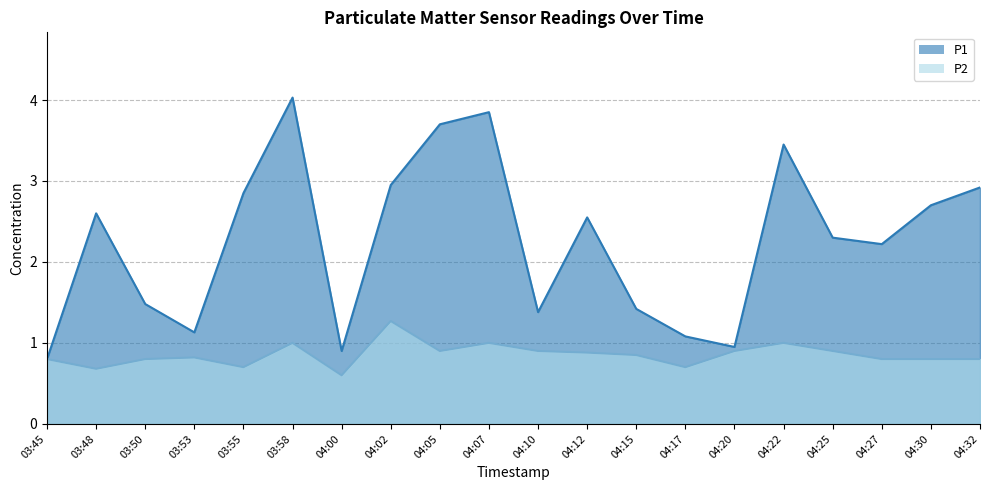

What is the value of the P1 point at the 5th from the left?

2.9